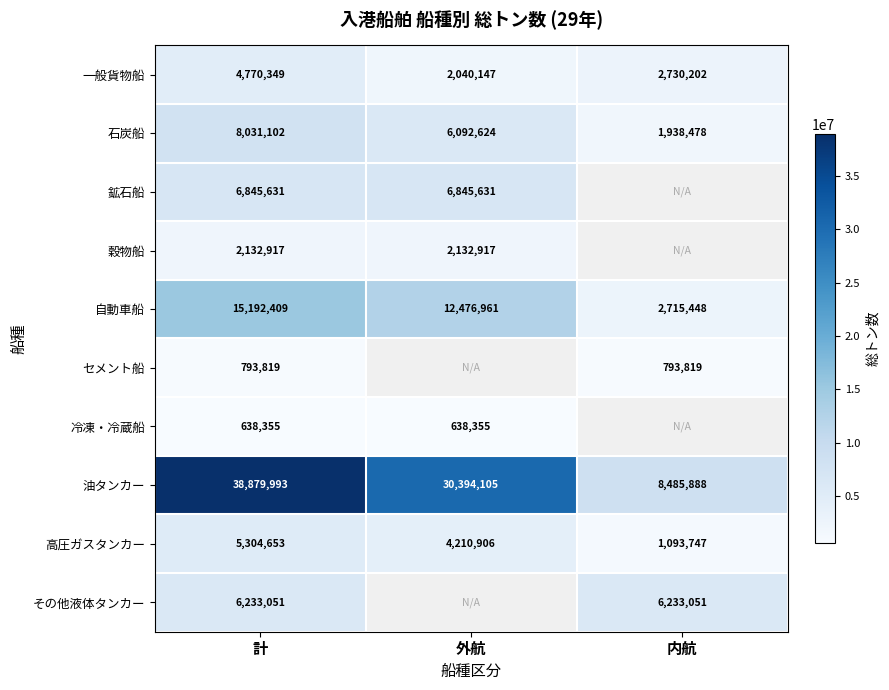

Which has a higher value, 計 or 内航?

計